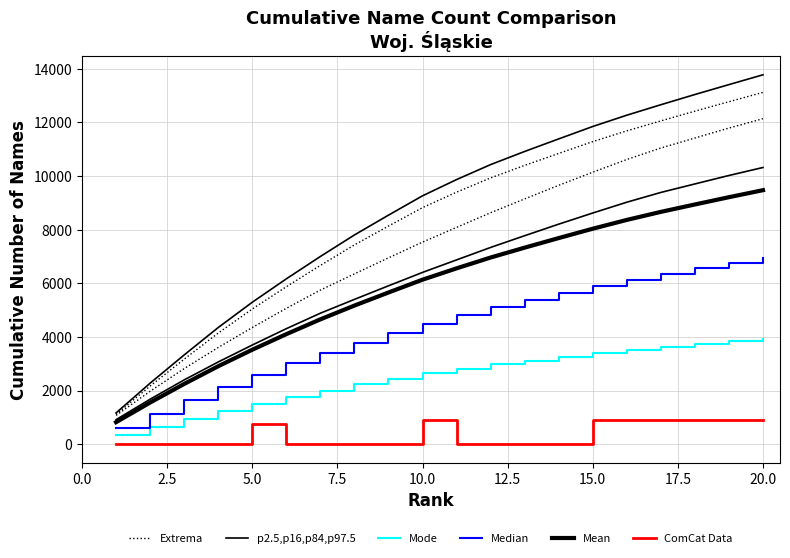

What is the difference between the maximum and second lowest values in the Mode series?

3286.5